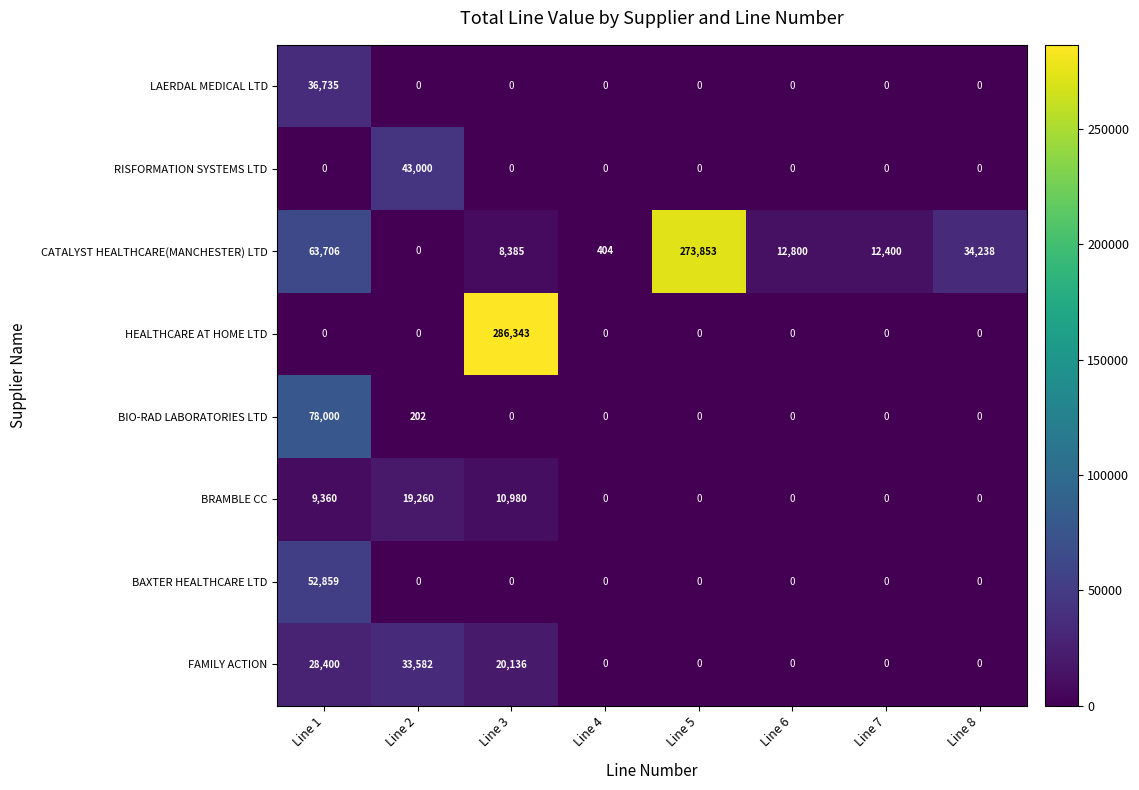

At which category is the sum across all series the highest?

Line 3